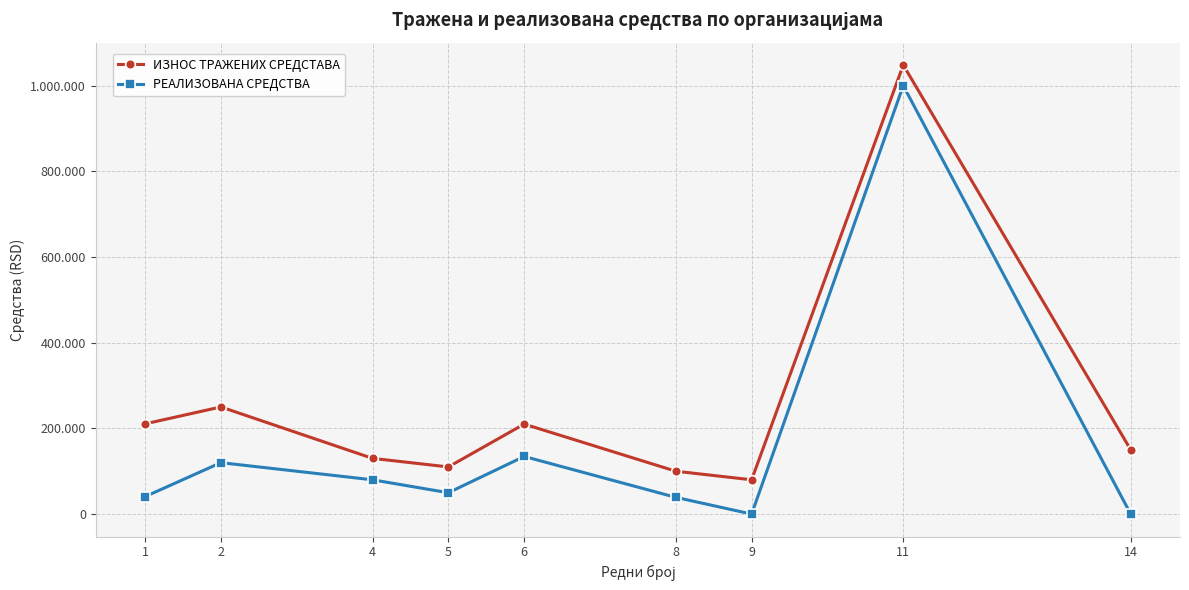

Does the chart have visible grid lines?

Yes